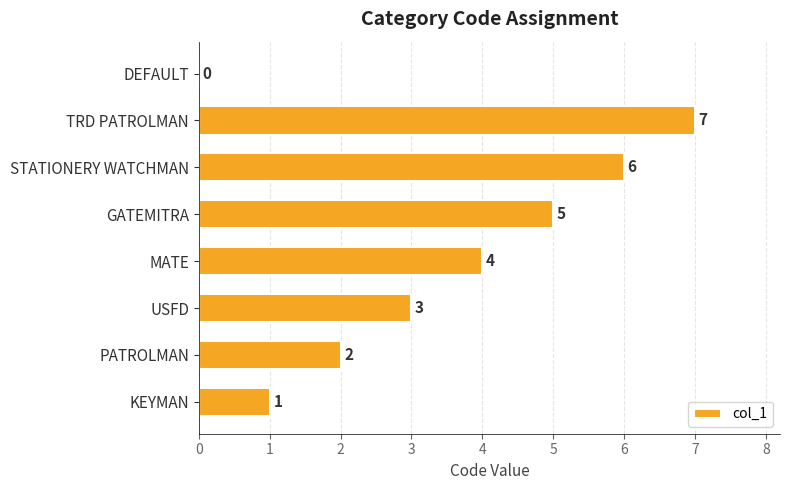

How many values are above zero?

7